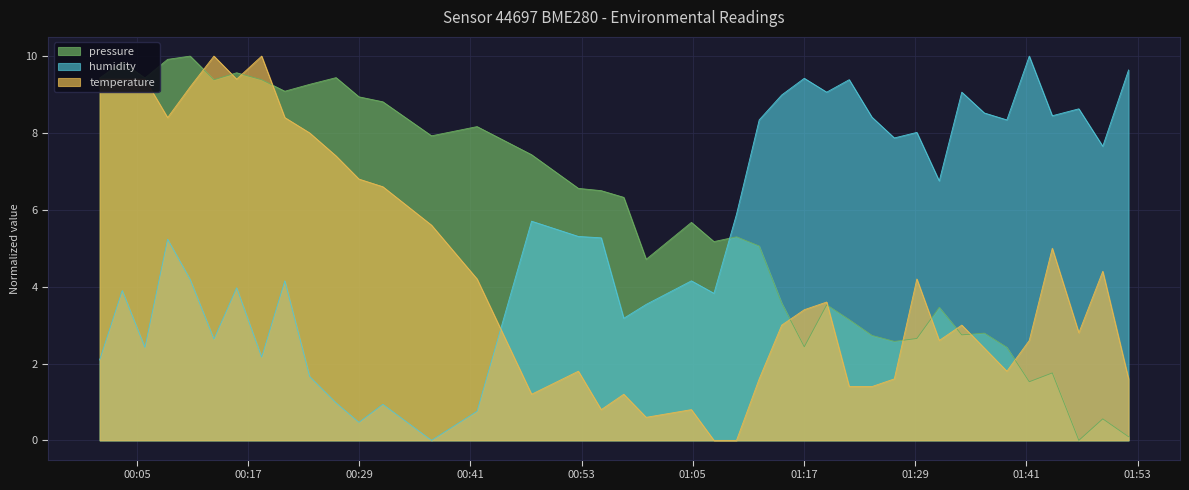

How many intersections are there between pressure and humidity?

1